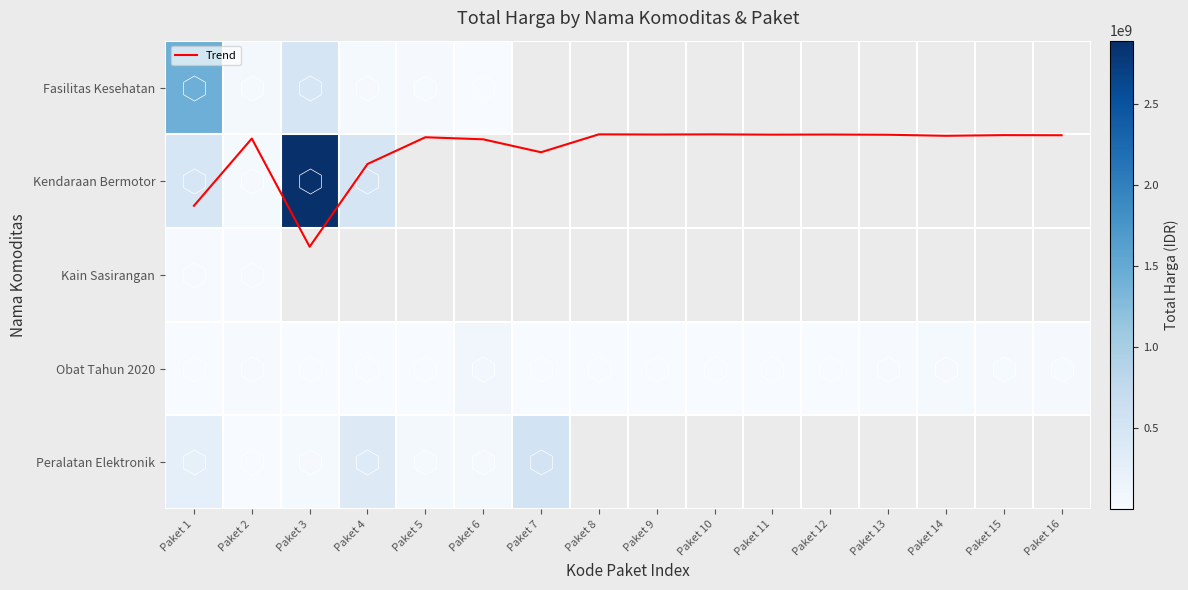

What is the difference between the maximum and minimum values in the Peralatan Elektronik series?

536721000.0